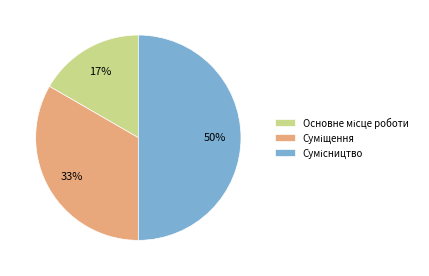

To the nearest percent, what is the average slice percentage?

33%